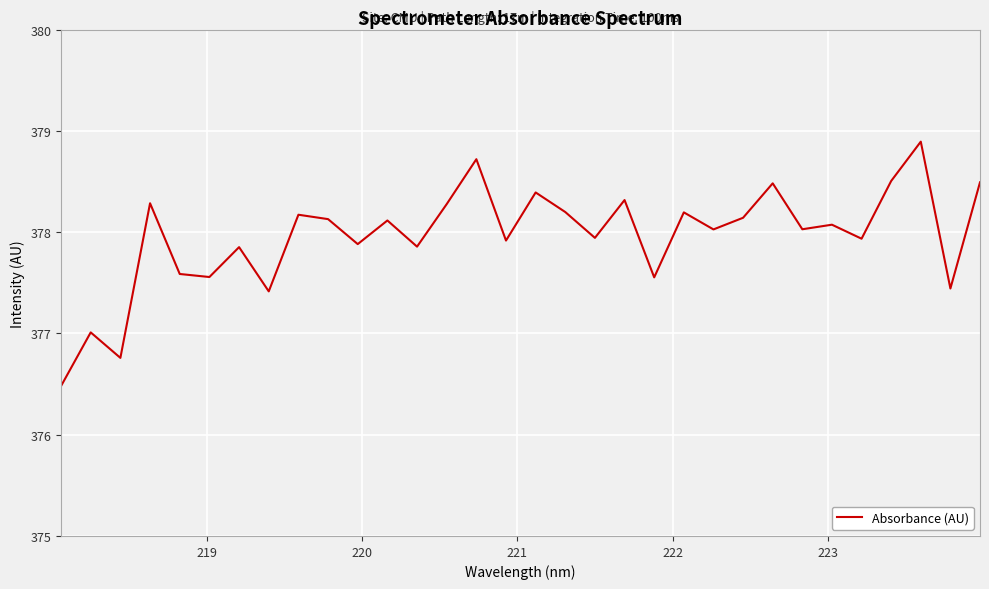

What is the minimum value shown in the chart?

376.5